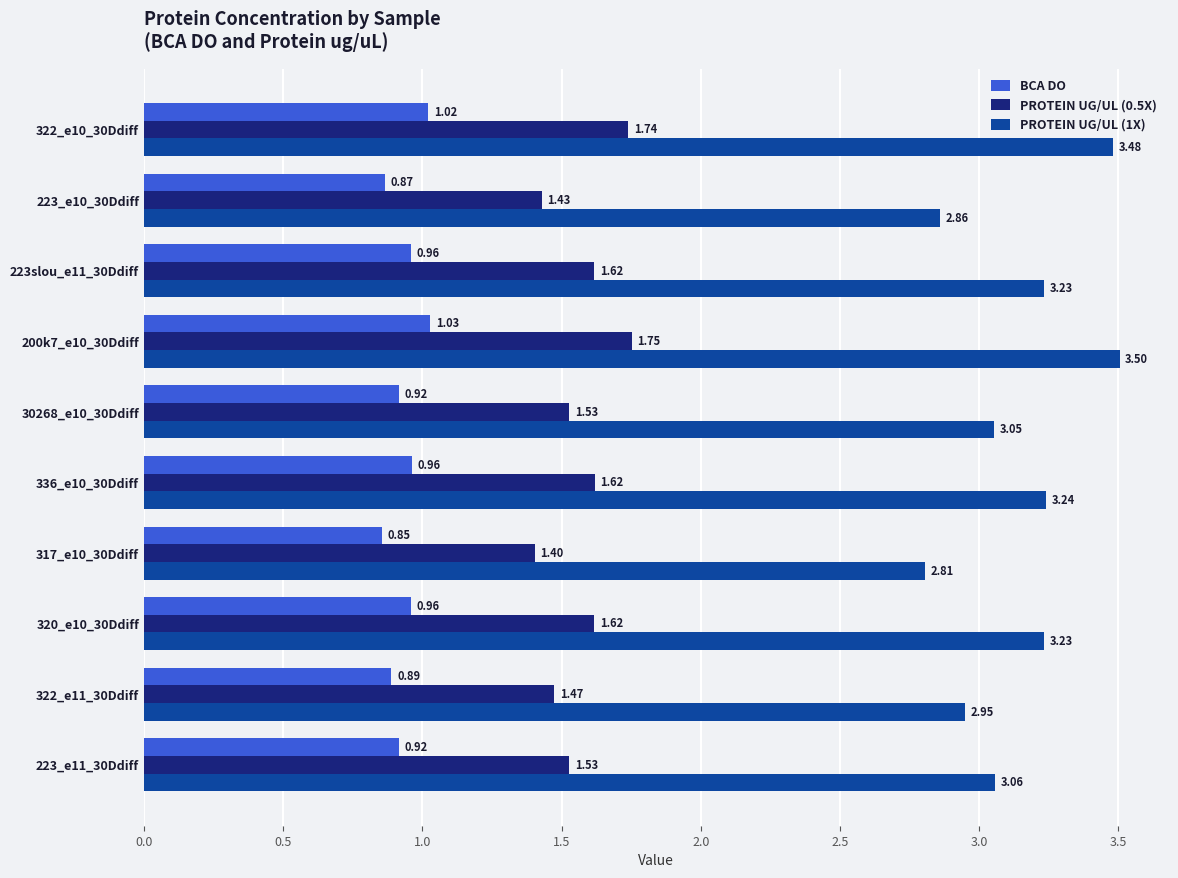

What is the difference between the highest and lowest values at 200k7_e10_30Ddiff?

2.5